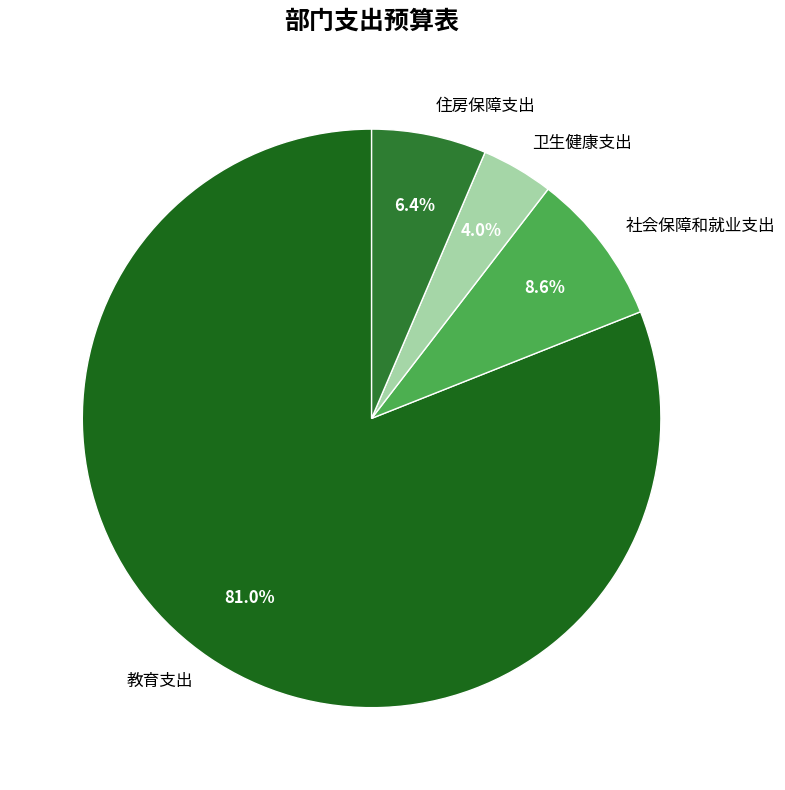

Count the number of slices in the pie.

4